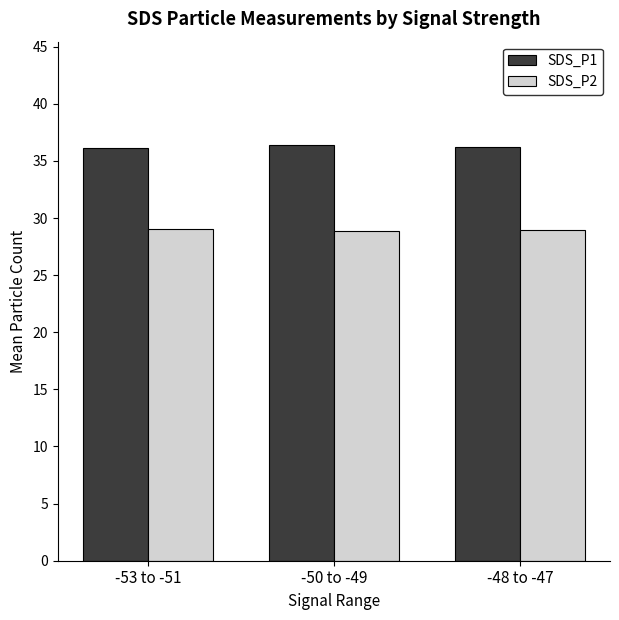

Which series has the largest total across all categories?

SDS_P1